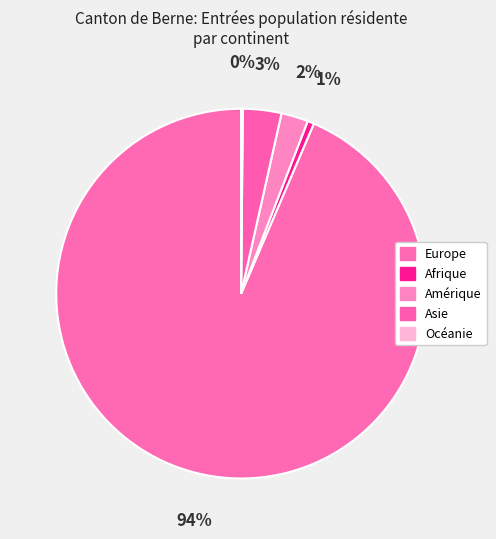

To the nearest percent, what is the combined percentage of Afrique and Europe?

94%